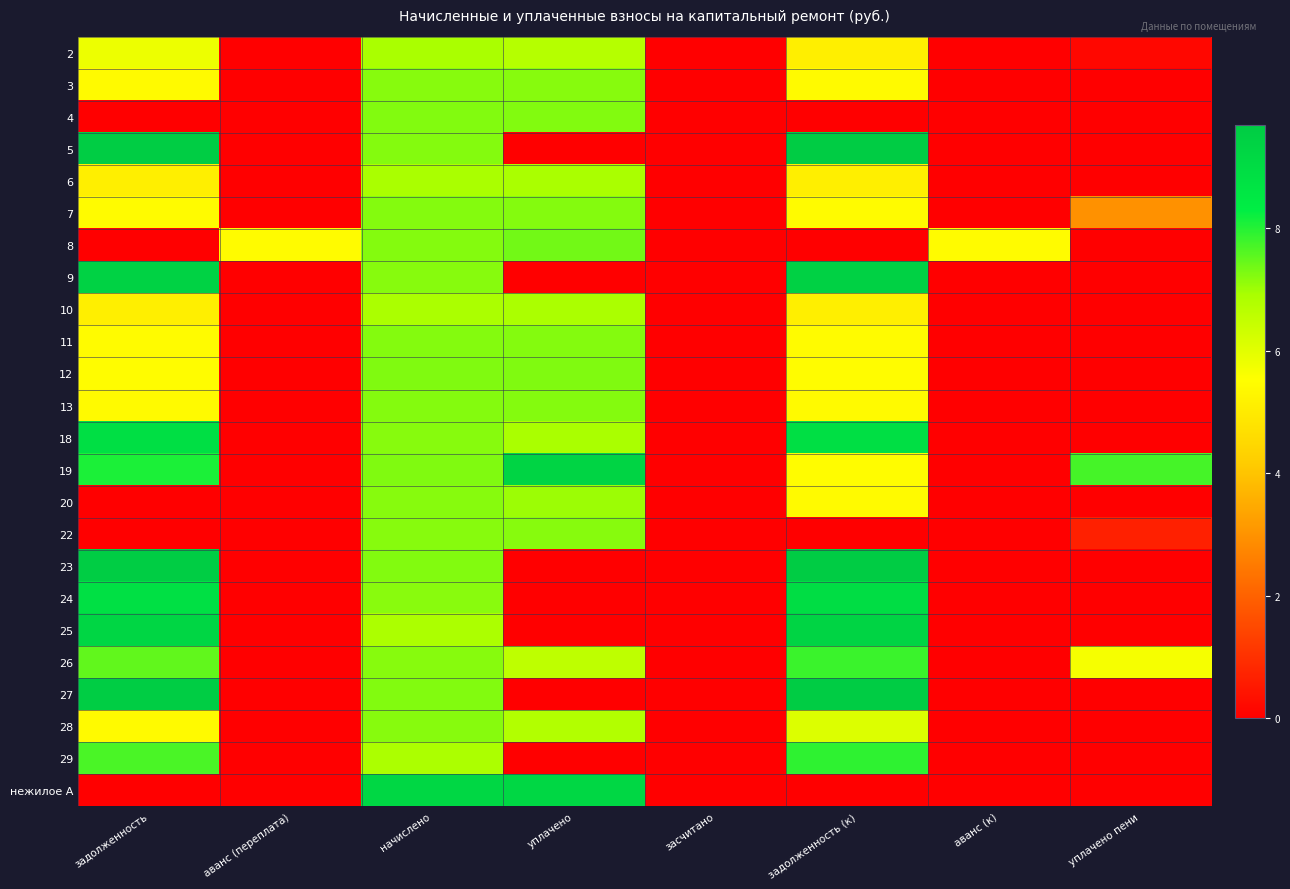

At how many categories does at least one series exceed 2?

7